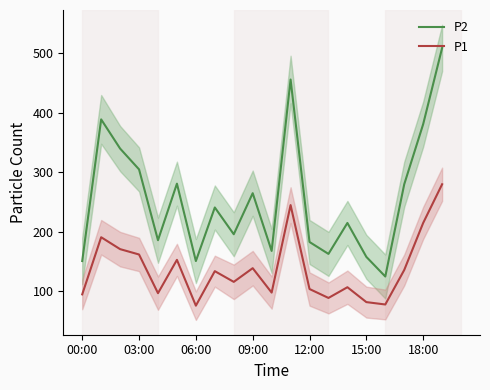

True or false: P2 and P1 intersect in this chart.

False